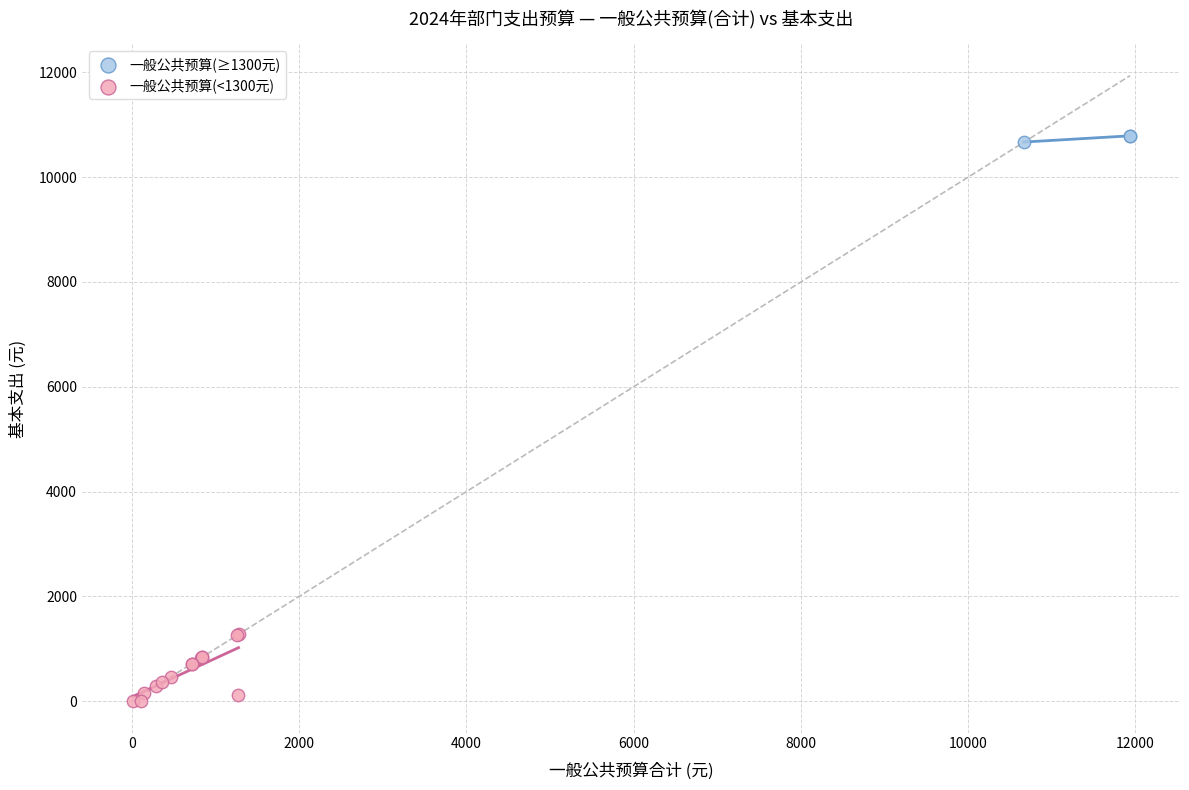

Which series reaches the minimum Y coordinate?

一般公共预算(<1300元)